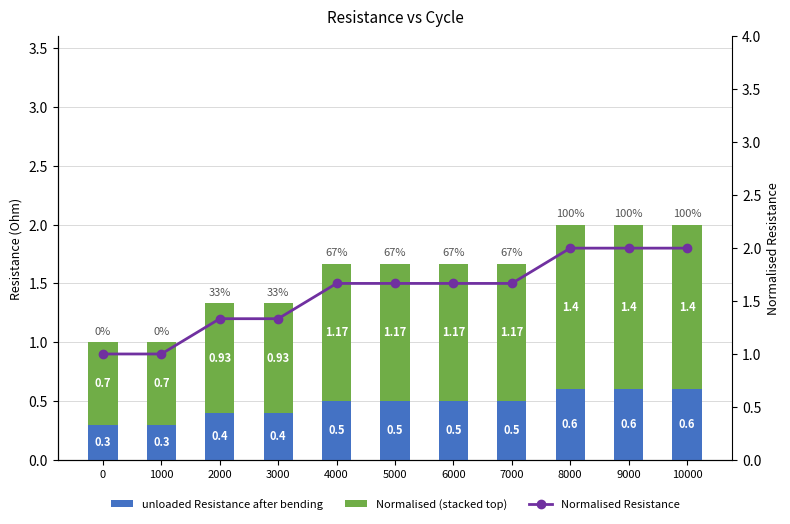

Count the unloaded Resistance after bending values in the range 0 to 1.

11